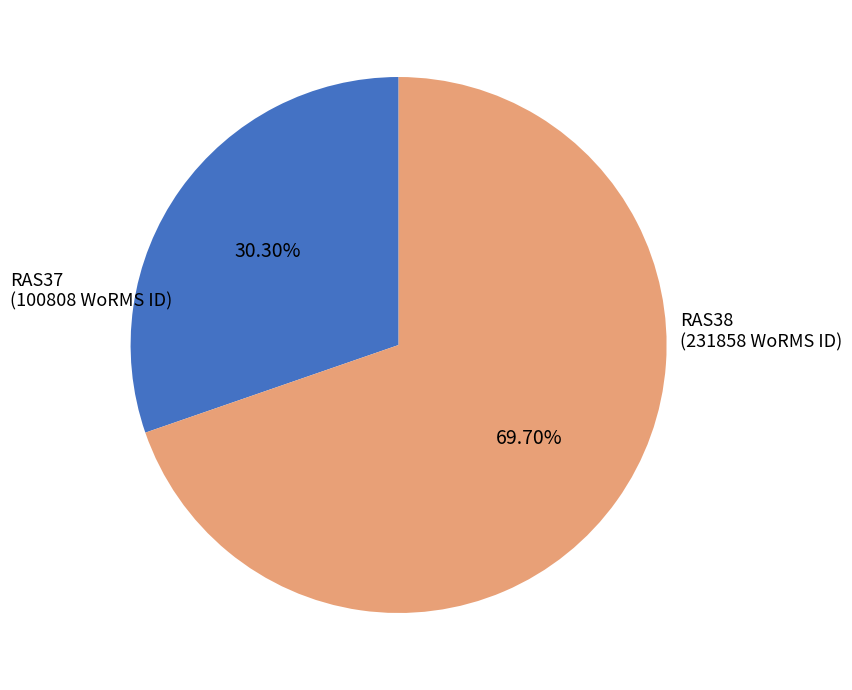

Which category has the biggest portion of the pie?

RAS38